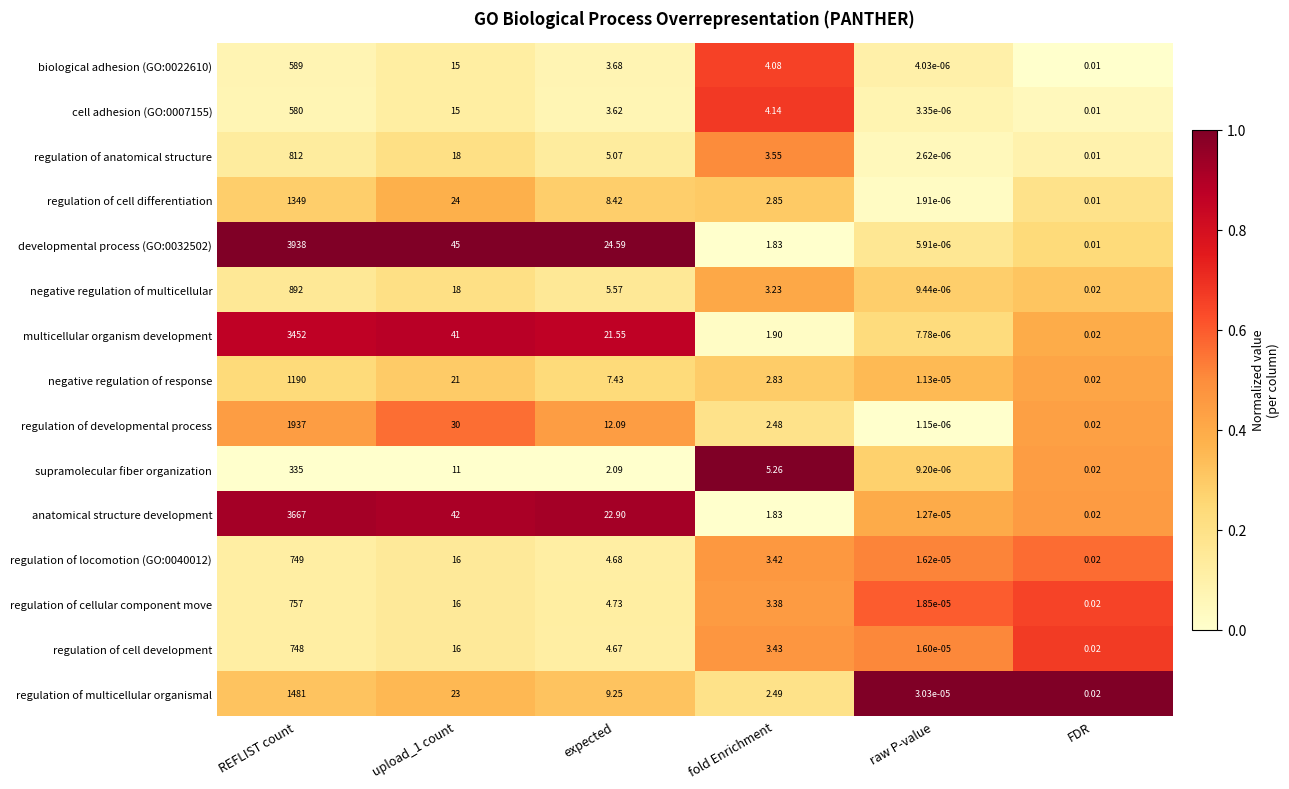

List the series in order of their peak value, highest first.

developmental process (GO:0032502), anatomical structure development, multicellular organism development, regulation of developmental process, regulation of multicellular organismal, regulation of cell differentiation, negative regulation of response, negative regulation of multicellular, regulation of anatomical structure, regulation of cellular component move, regulation of locomotion (GO:0040012), regulation of cell development, biological adhesion (GO:0022610), cell adhesion (GO:0007155), supramolecular fiber organization